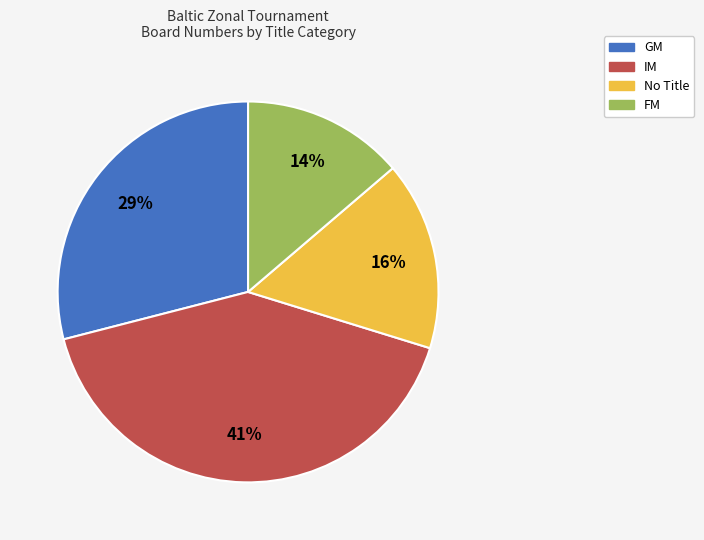

To the nearest percent, what is the average slice percentage?

25%